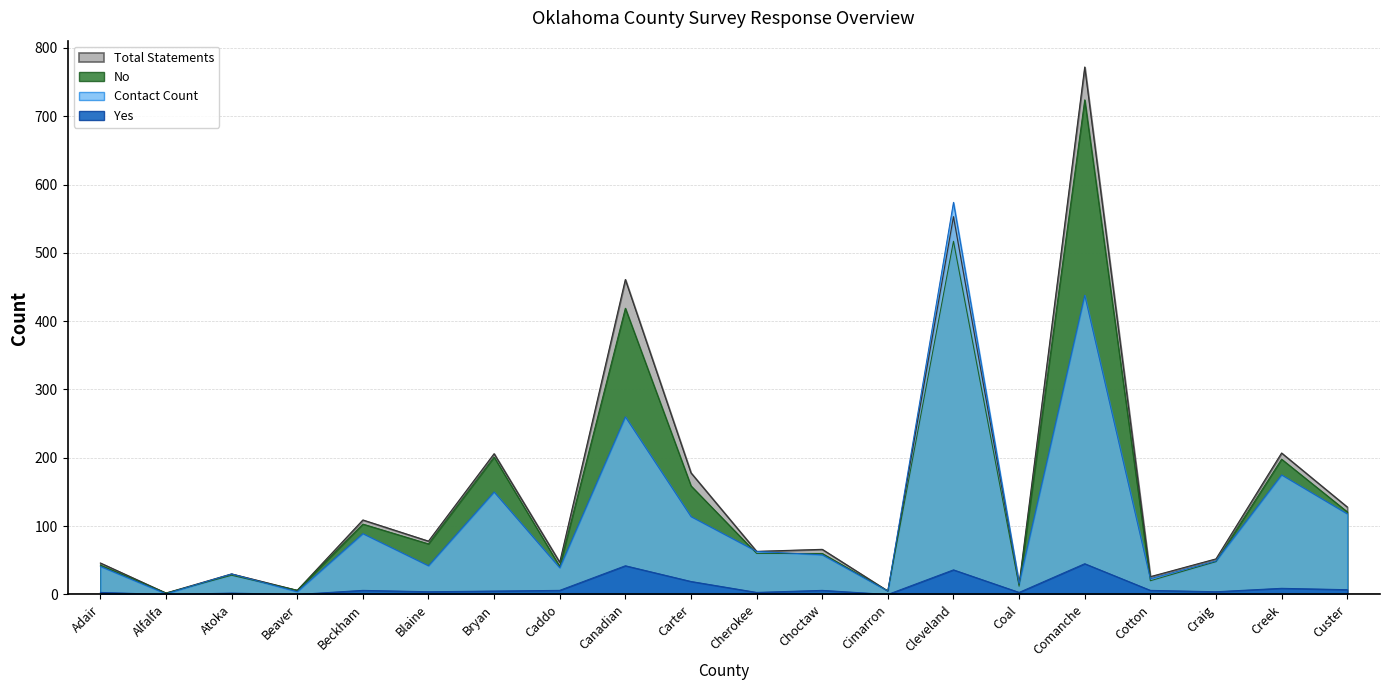

What is the difference between the maximum and minimum values in the No series?

722